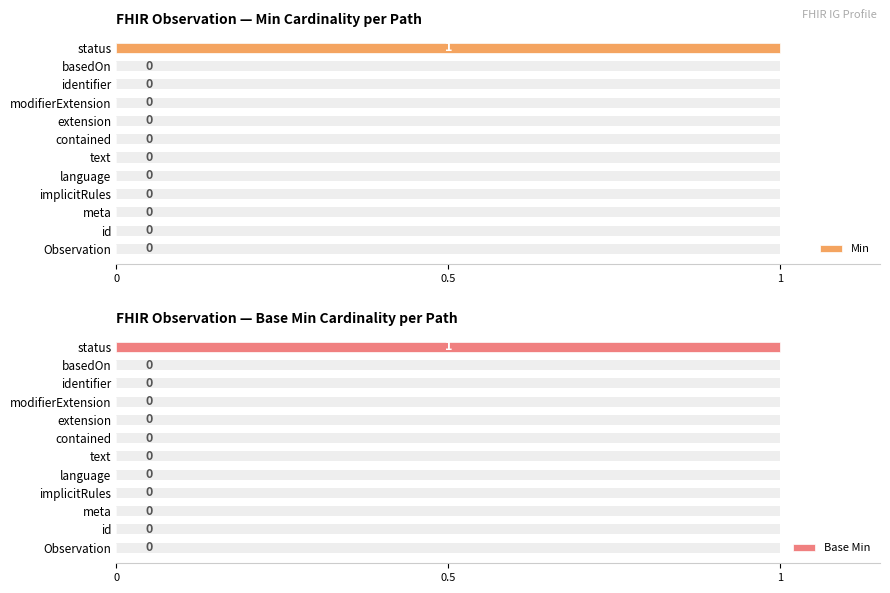

Count the number of categories in the chart.

12